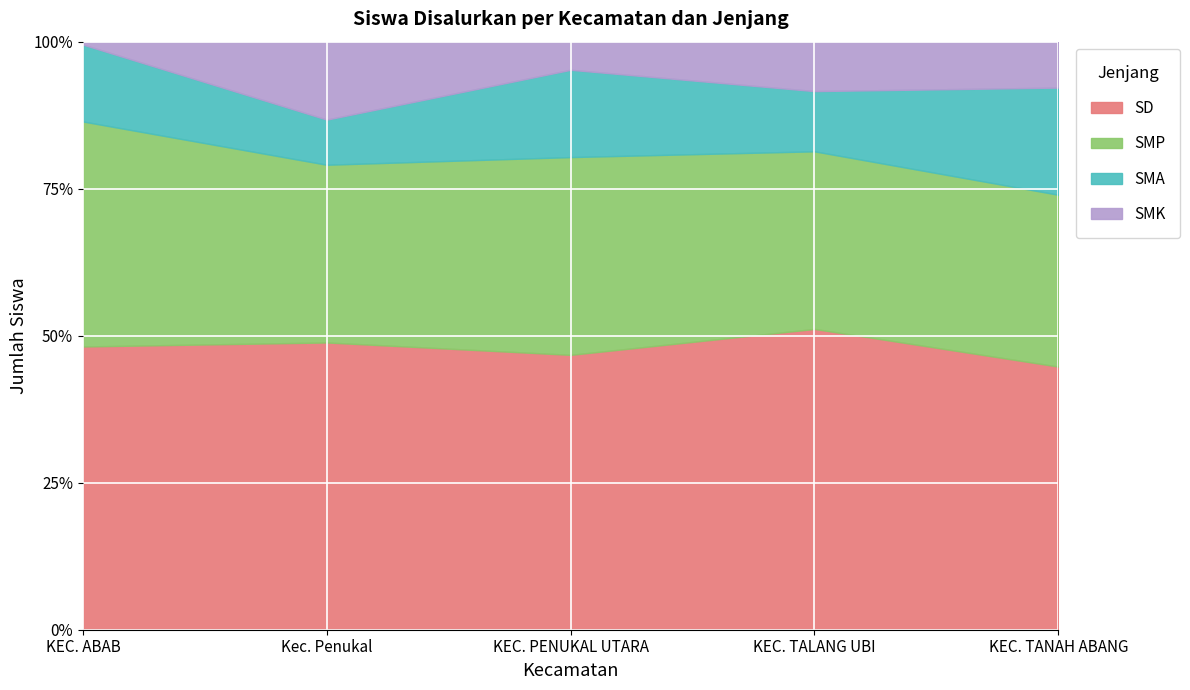

How many lines are shown in the chart?

4